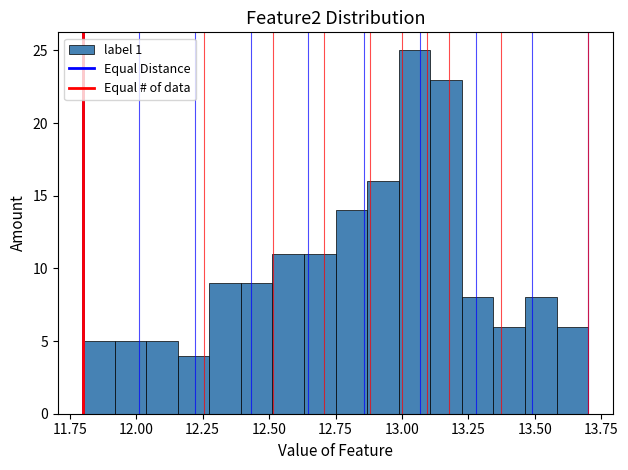

Around what value on the x-axis is the tallest bar? Give the approximate position of its centre, as read against the axis.

13.05